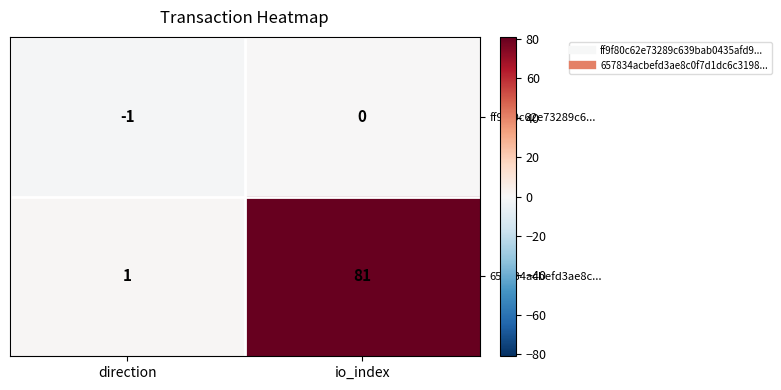

At which category does the chart reach its peak across all series?

io_index